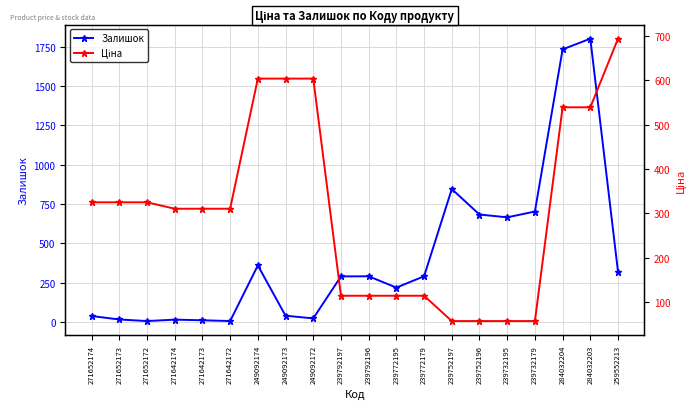

What is the label of the 14th point from the right?

249092174